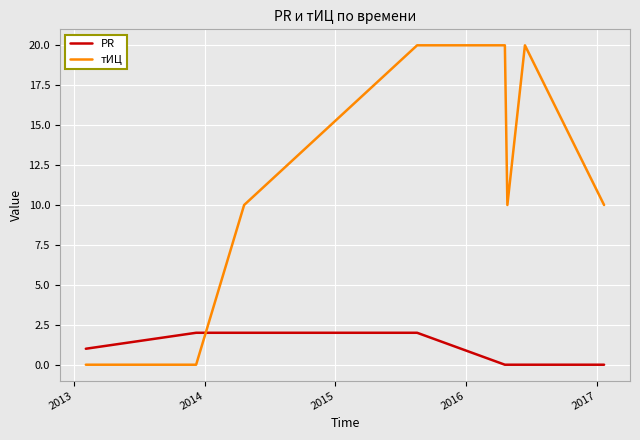

What is the maximum value for тИЦ?

20